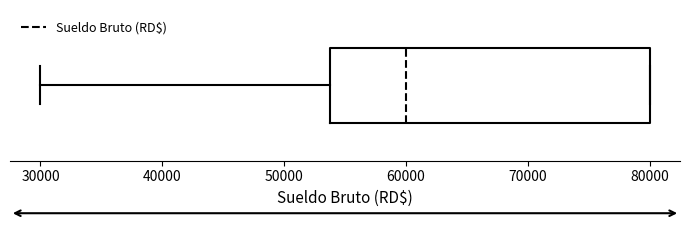

Where does the left whisker of the box end on the x-axis? The values are not printed on the chart, so give them approximately, as read against the axis.

30000